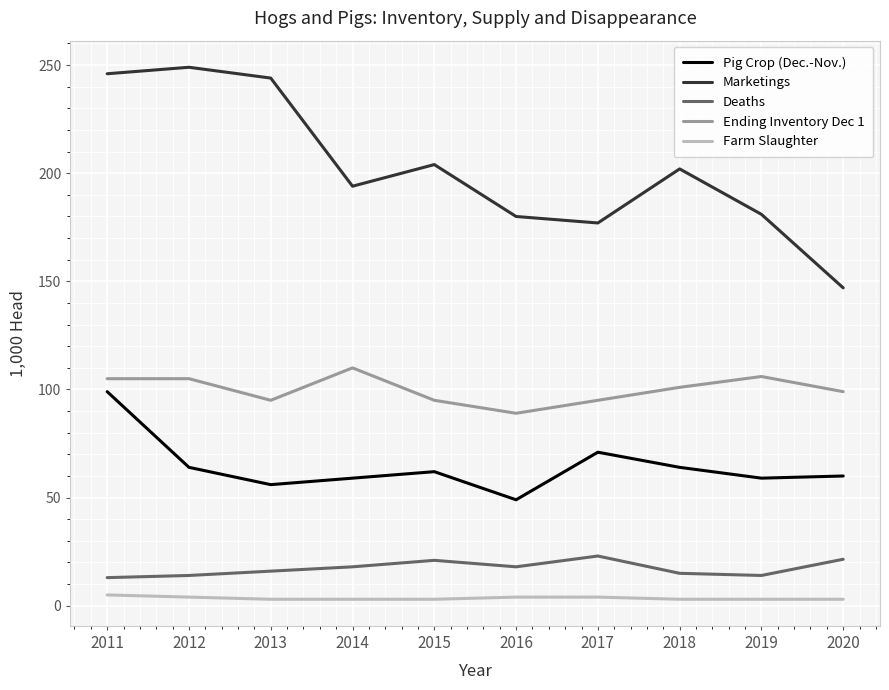

Which series has the largest range (max minus min)?

Marketings